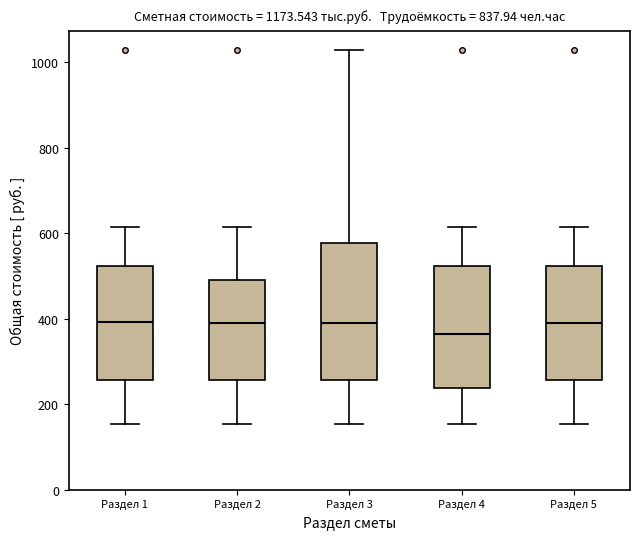

Reading left to right, read every box against the y-axis: the position of its median line, the range the box covers, and the ends of its whiskers. The values are not printed on the chart, so give them approximately, as read against the axis.

Раздел 1: median 400, box 260 to 520, whiskers 160 to 620
Раздел 2: median 400, box 260 to 500, whiskers 160 to 620
Раздел 3: median 400, box 260 to 580, whiskers 160 to 1040
Раздел 4: median 360, box 240 to 520, whiskers 160 to 620
Раздел 5: median 400, box 260 to 520, whiskers 160 to 620